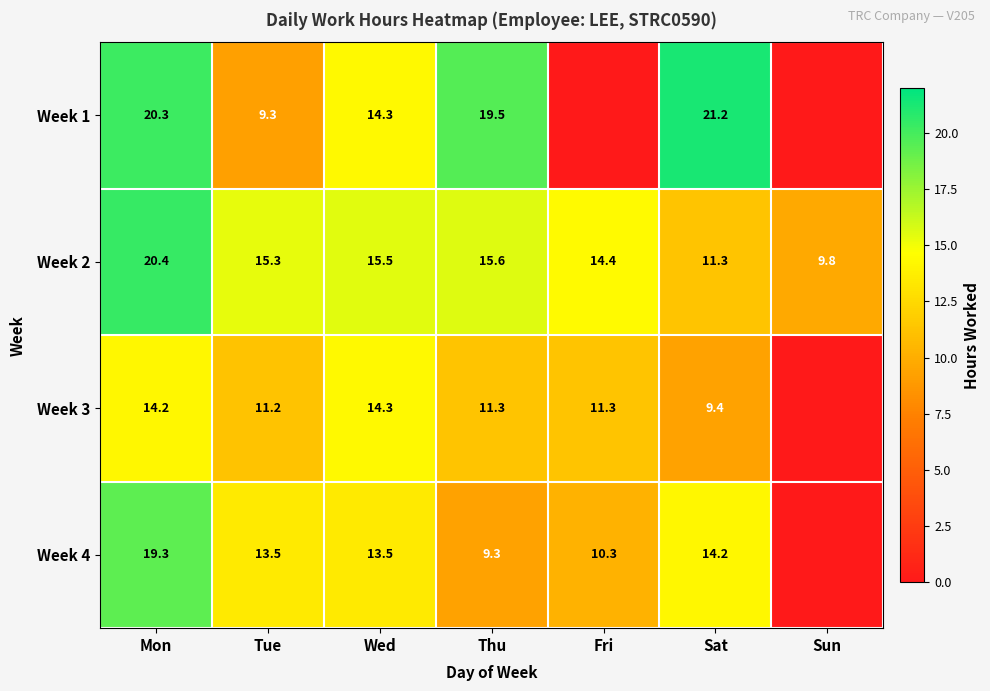

How many data points does each series have?

7